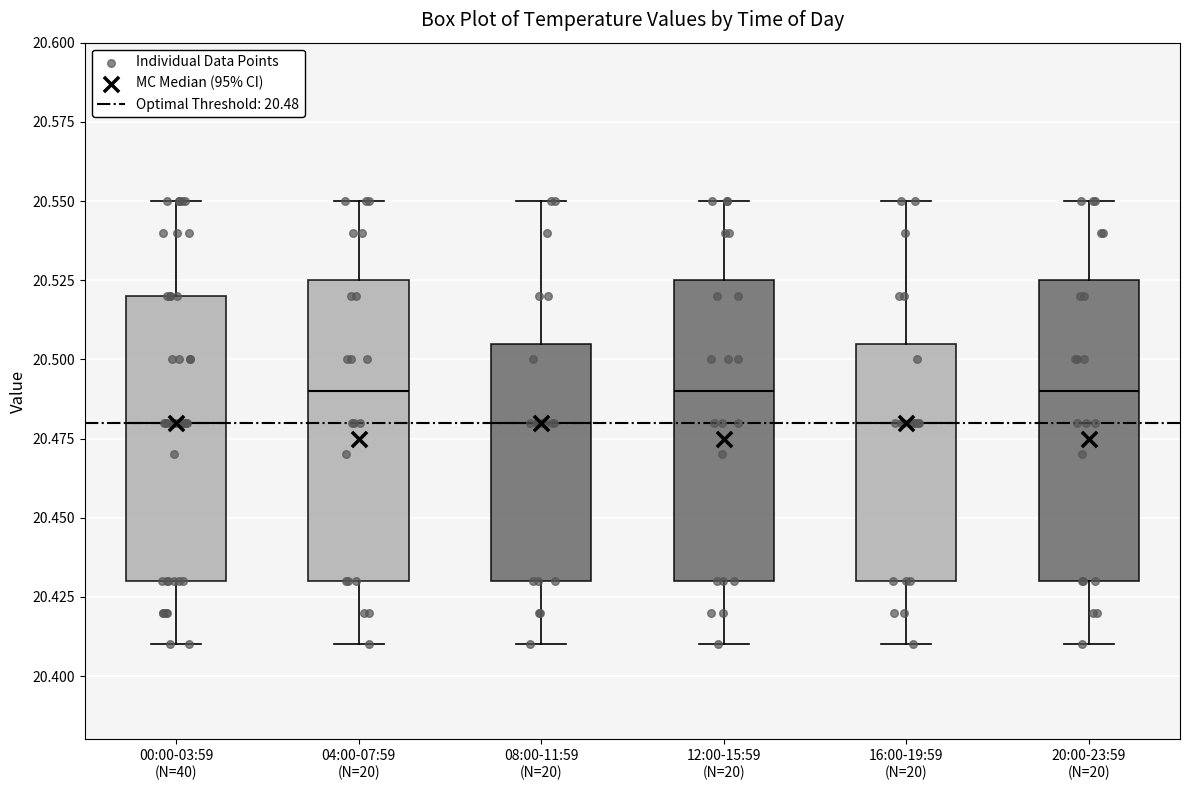

Reading left to right, transcribe this box plot: for each box, give where its median line is, the range the box spans, and where its two whiskers end, as read against the y-axis. The values are not printed on the chart, so give them approximately, as read against the axis.

00:00-03:59 (N=40): median 20.480, box 20.430 to 20.520, whiskers 20.410 to 20.550
04:00-07:59 (N=20): median 20.490, box 20.430 to 20.525, whiskers 20.410 to 20.550
08:00-11:59 (N=20): median 20.480, box 20.430 to 20.505, whiskers 20.410 to 20.550
12:00-15:59 (N=20): median 20.490, box 20.430 to 20.525, whiskers 20.410 to 20.550
16:00-19:59 (N=20): median 20.480, box 20.430 to 20.505, whiskers 20.410 to 20.550
20:00-23:59 (N=20): median 20.490, box 20.430 to 20.525, whiskers 20.410 to 20.550